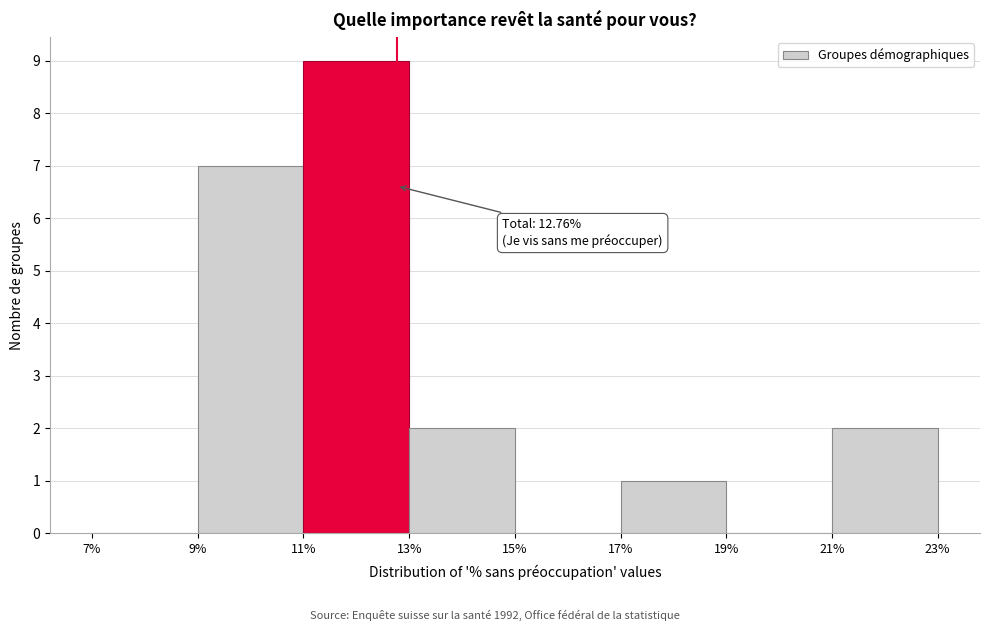

Over which range of the x-axis is the bar tallest?

11% to 13%